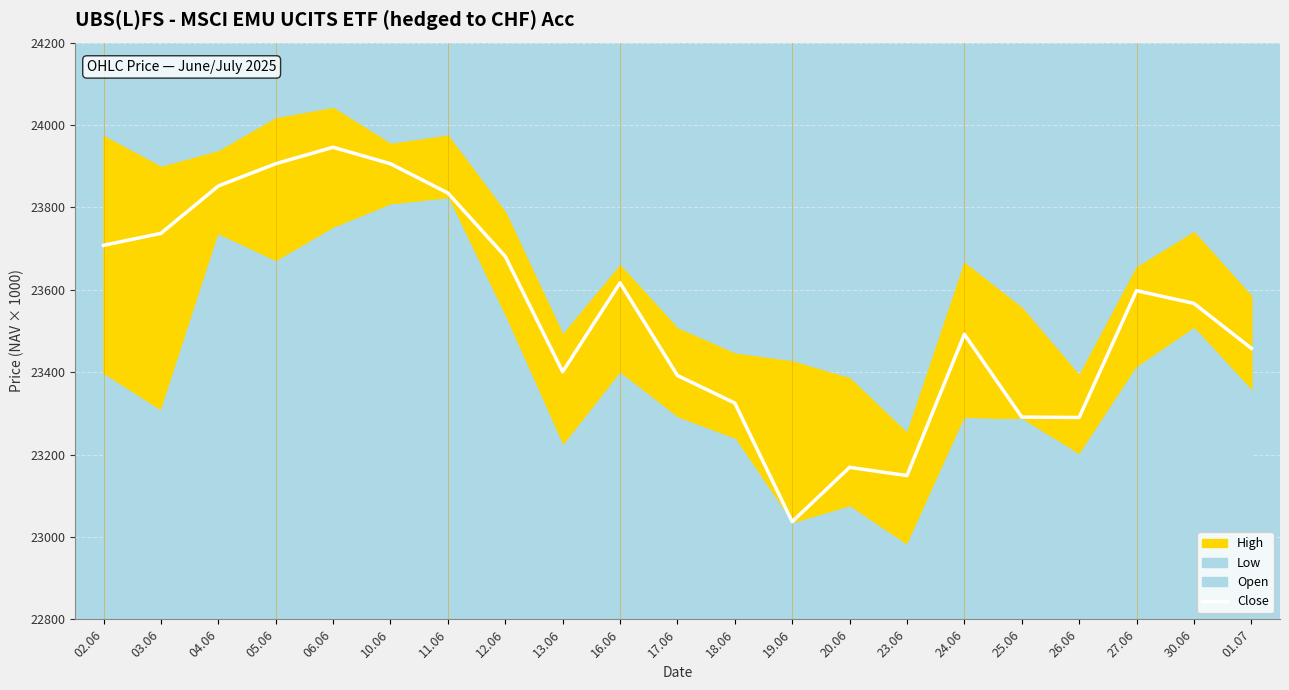

What is the difference between the second highest and minimum values?

869